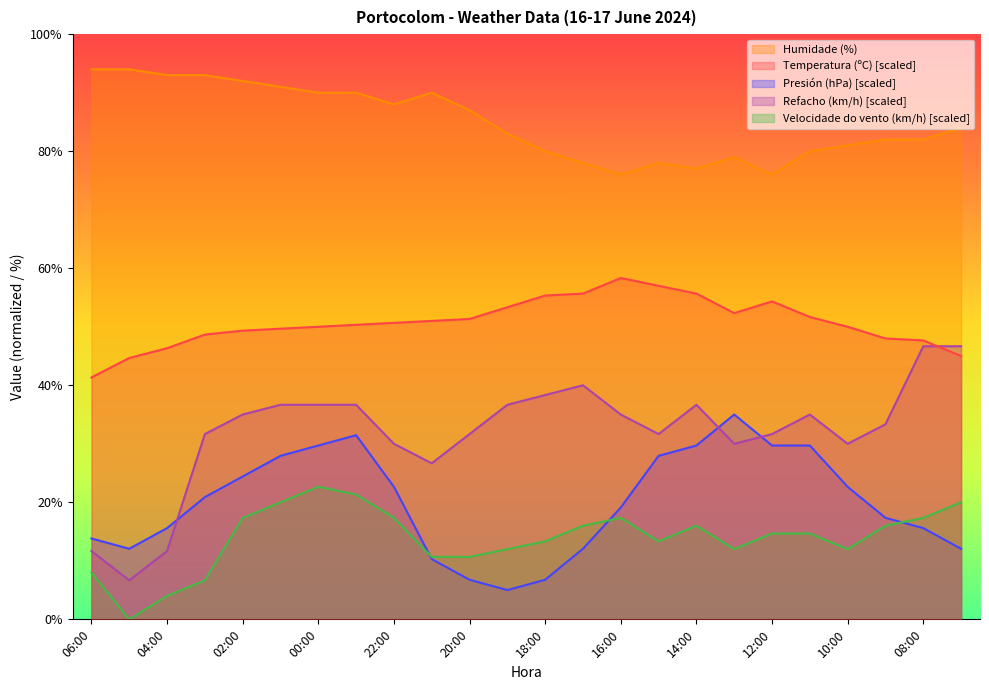

Reading left to right, extract all data points from this chart.

Temperatura (ºC): 41.3	44.7	46.3	48.7	49.3	49.7	50.0	50.3	50.7	51.0	51.3	53.3	55.3	55.7	58.3	57.0	55.7	52.3	54.3	51.7	50.0	48.0	47.7	45.0
Humidade (%): 94.0	94.0	93.0	93.0	92.0	91.0	90.0	90.0	88.0	90.0	87.0	83.0	80.0	78.0	76.0	78.0	77.0	79.0	76.0	80.0	81.0	82.0	82.0	84.0
Presión (hPa): 13.8	12.1	15.6	20.9	24.4	27.9	29.7	31.5	22.6	10.3	6.8	5.0	6.8	12.1	19.1	27.9	29.7	35.0	29.7	29.7	22.6	17.4	15.6	12.1
Velocidade do vento (km/h): 8.0	0.0	4.0	6.7	17.3	20.0	22.7	21.3	17.3	10.7	10.7	12.0	13.3	16.0	17.3	13.3	16.0	12.0	14.7	14.7	12.0	16.0	17.3	20.0
Refacho (km/h): 11.7	6.7	11.7	31.7	35.0	36.7	36.7	36.7	30.0	26.7	31.7	36.7	38.3	40.0	35.0	31.7	36.7	30.0	31.7	35.0	30.0	33.3	46.7	46.7